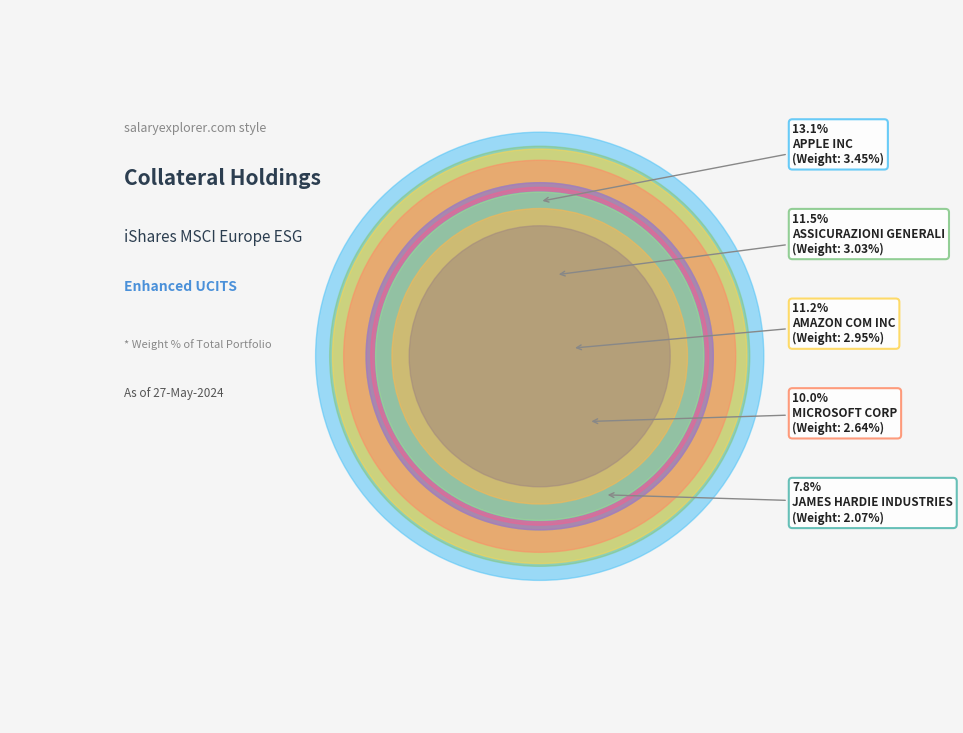

Does any single category account for the majority?

No